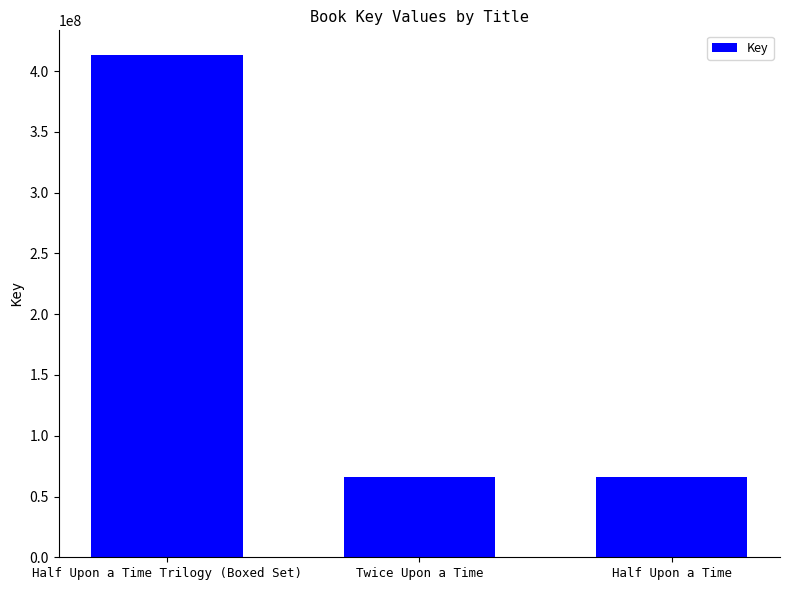

What is the maximum value shown in the chart?

412963648